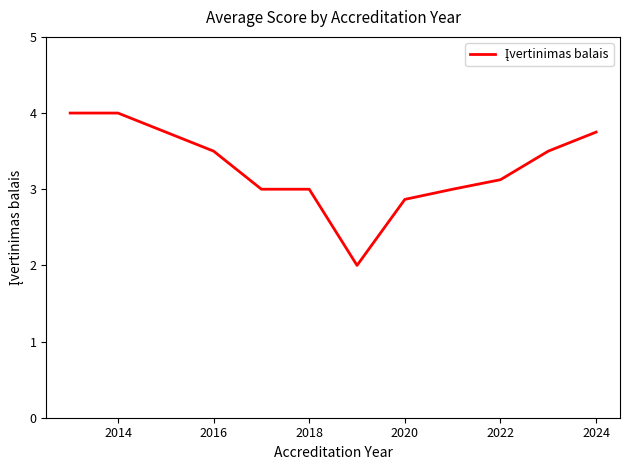

What is the average value?

3.2